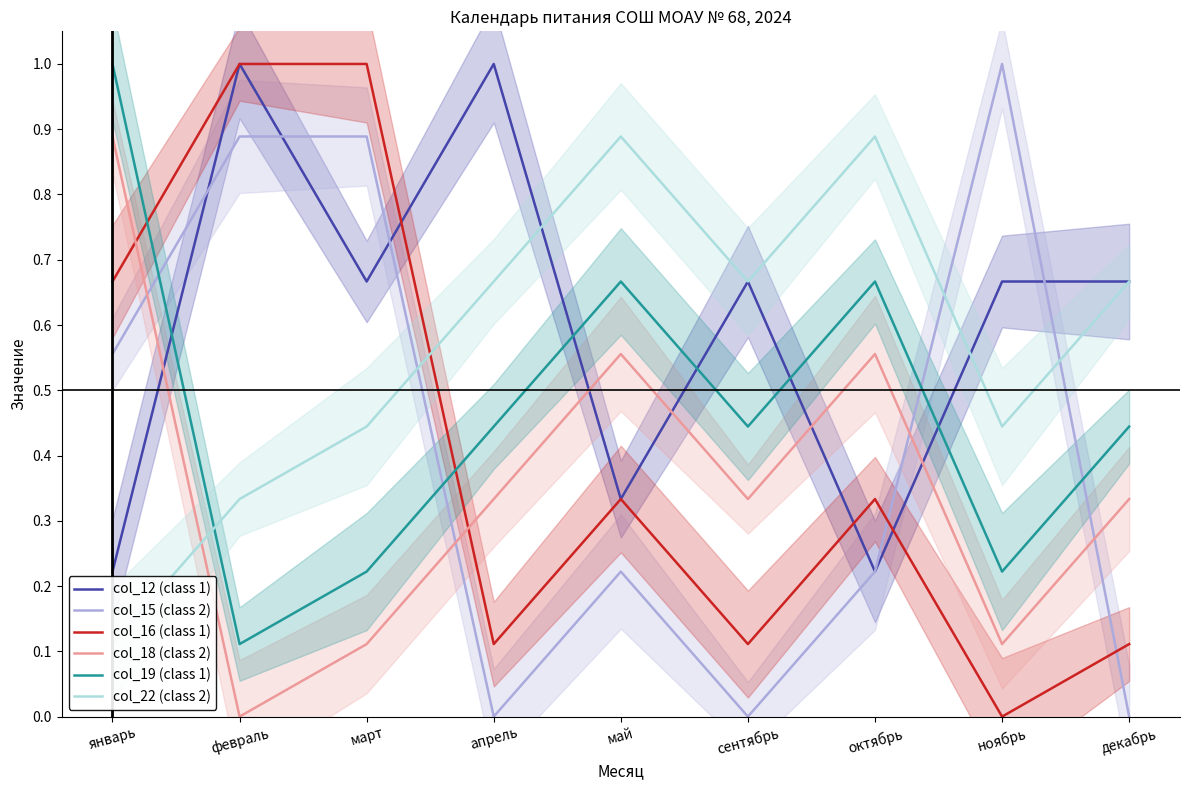

Which has a higher value, май or сентябрь?

сентябрь